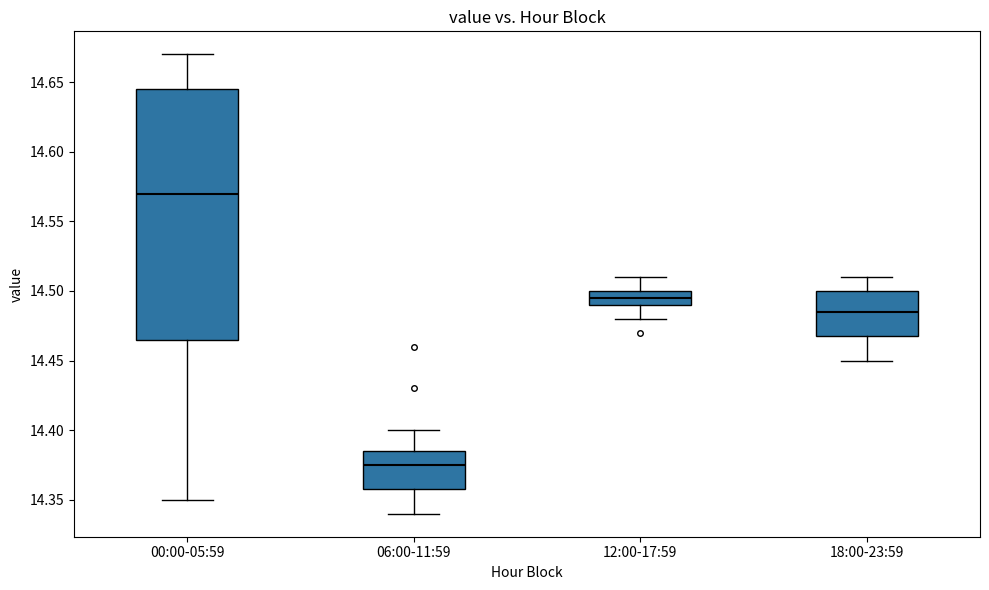

Which box is the tallest, from its lower edge to its upper edge?

00:00-05:59